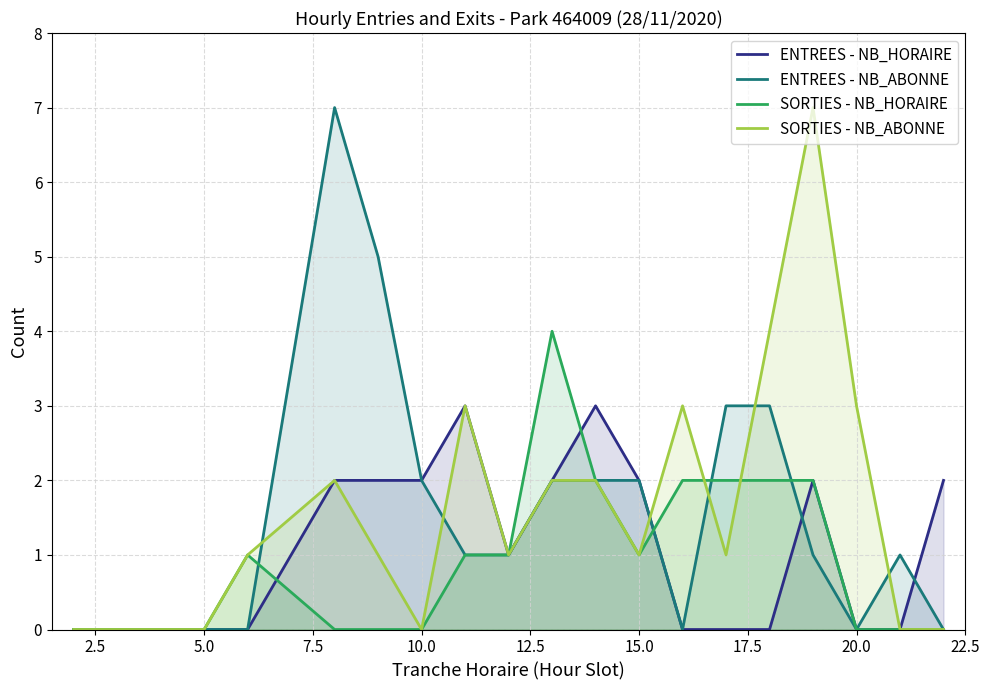

What is the highest value of the ENTREES - NB_HORAIRE series?

3